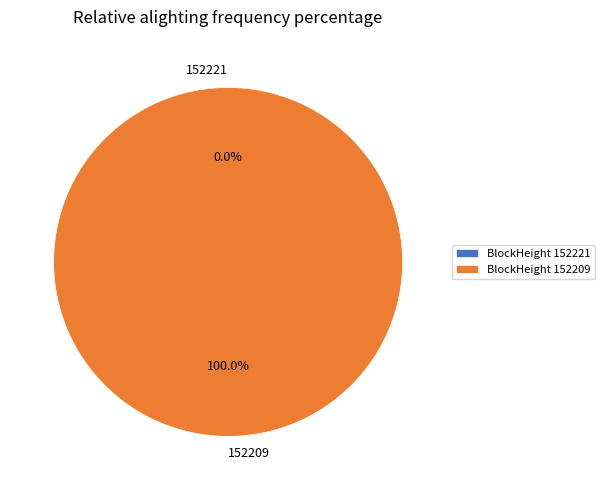

Is it true that 152209 is 100% of the pie?

True